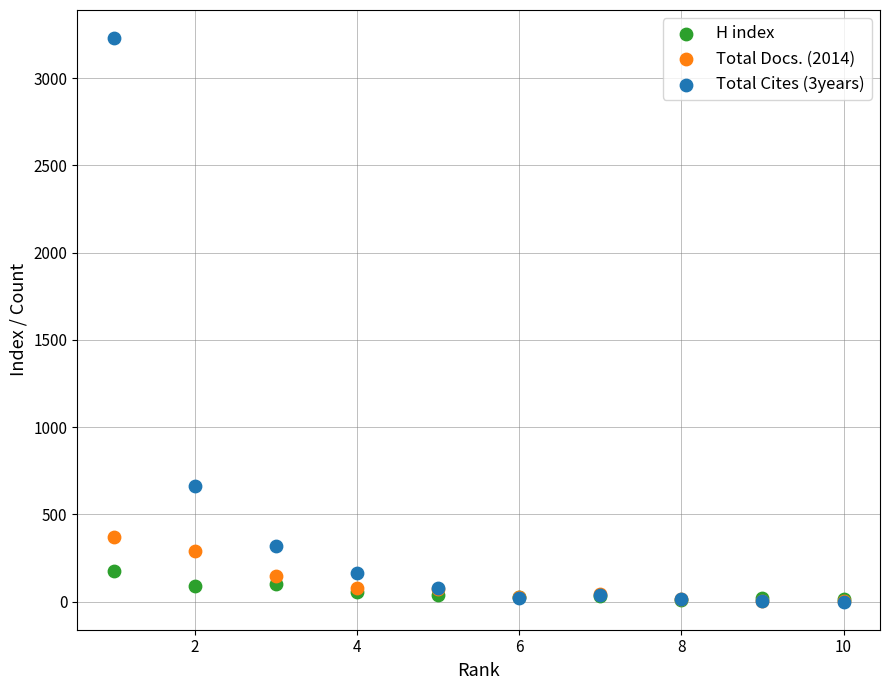

Across all series, what Y value is closest to 1615?

663